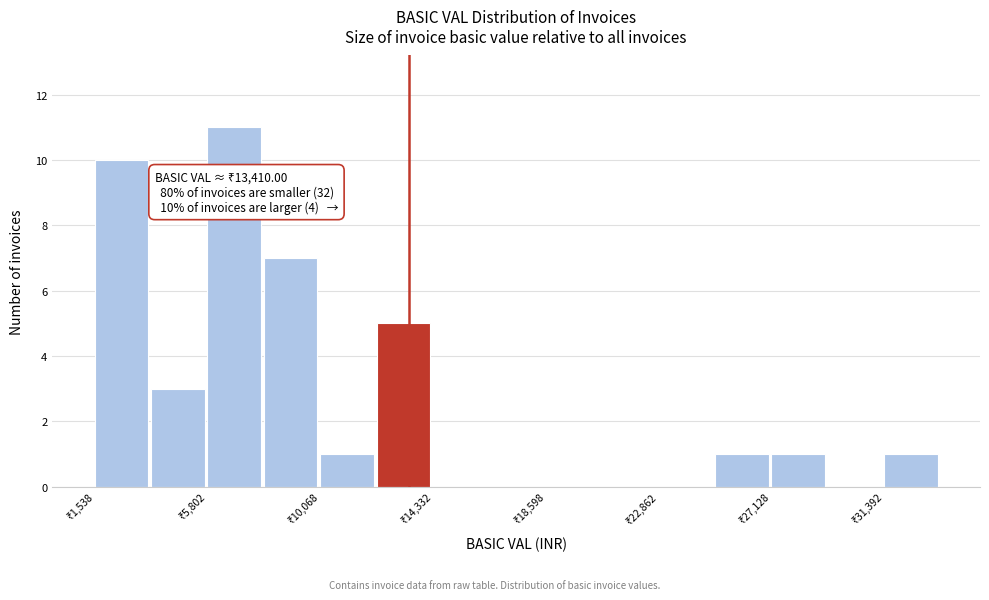

Which range on the x-axis has the tallest bar?

6000 to 8000